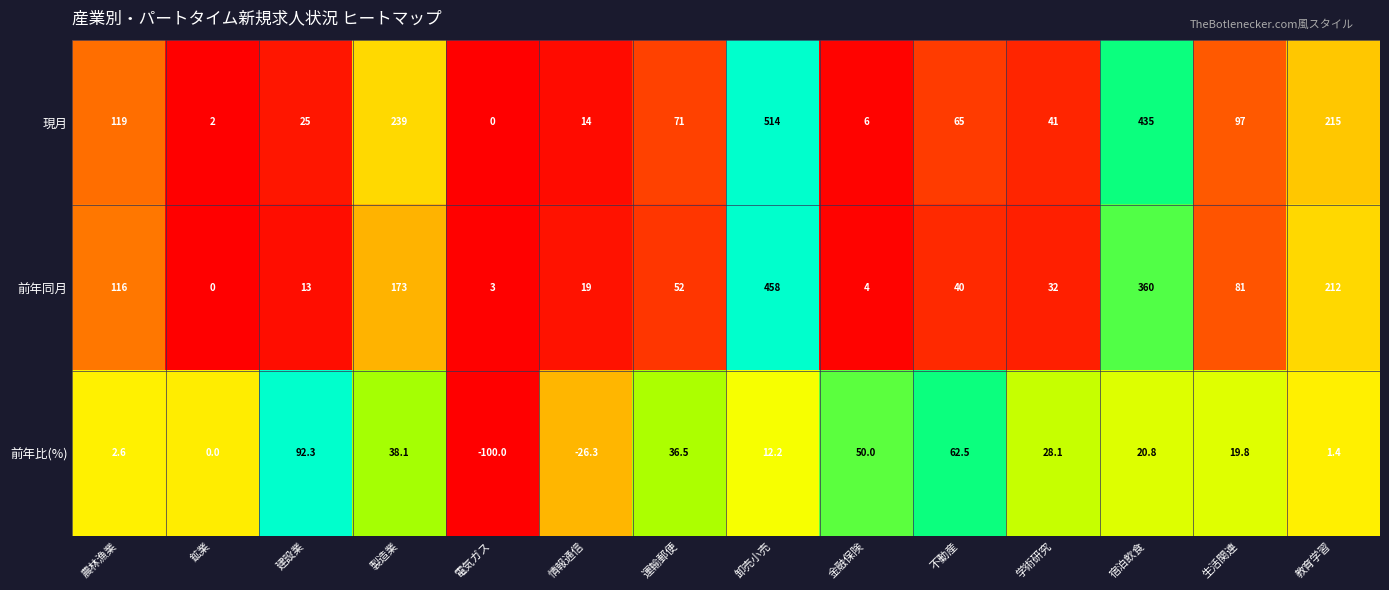

What is the difference between the maximum and second lowest values in the 前年比(%) series?

118.6